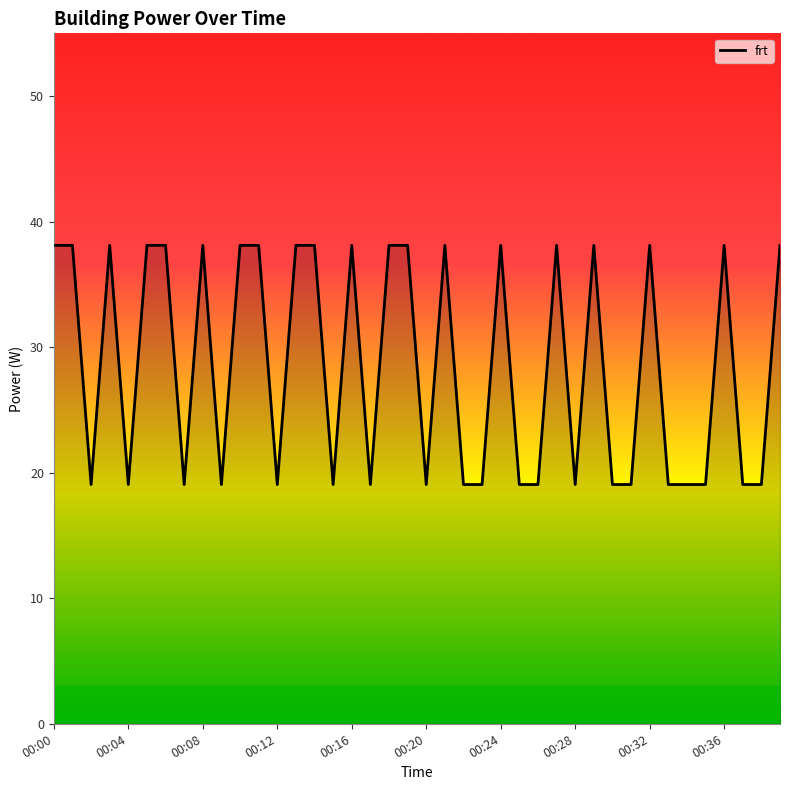

What is the smallest value displayed?

19.1